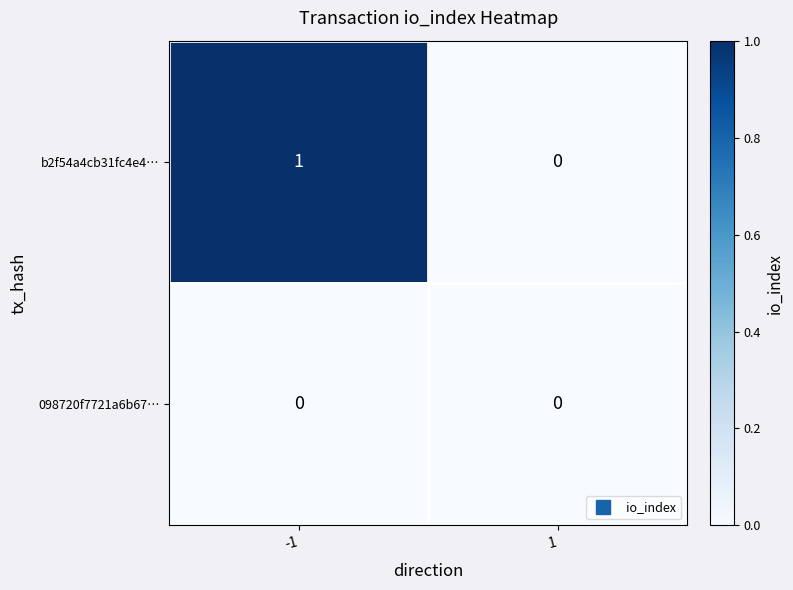

The 098720f7721a6b67… series shows 0 at 1. True or false?

True